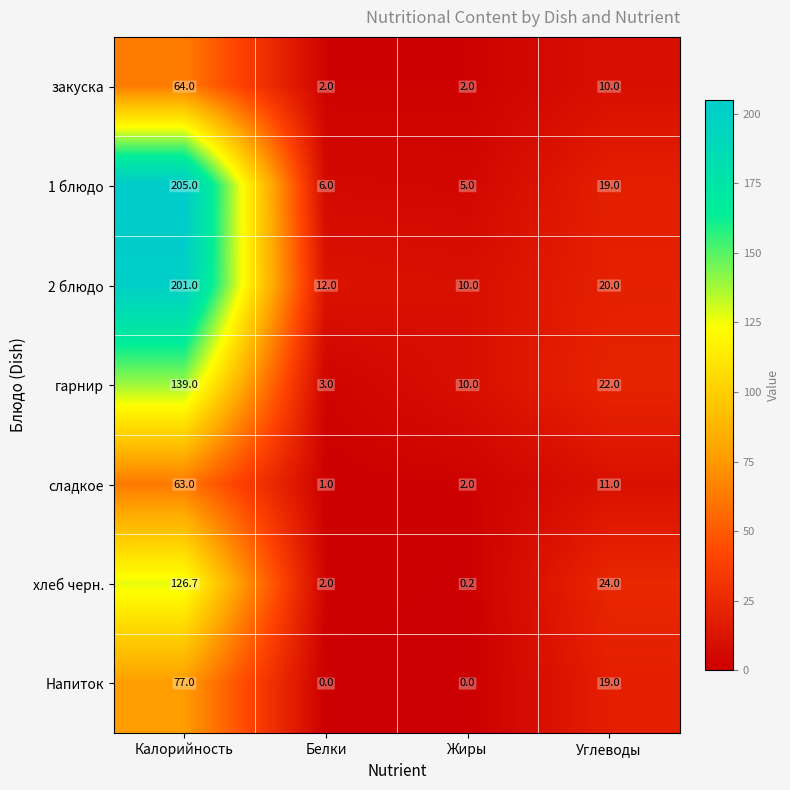

What is the sum of the хлеб черн. values at Калорийность and Белки?

128.7